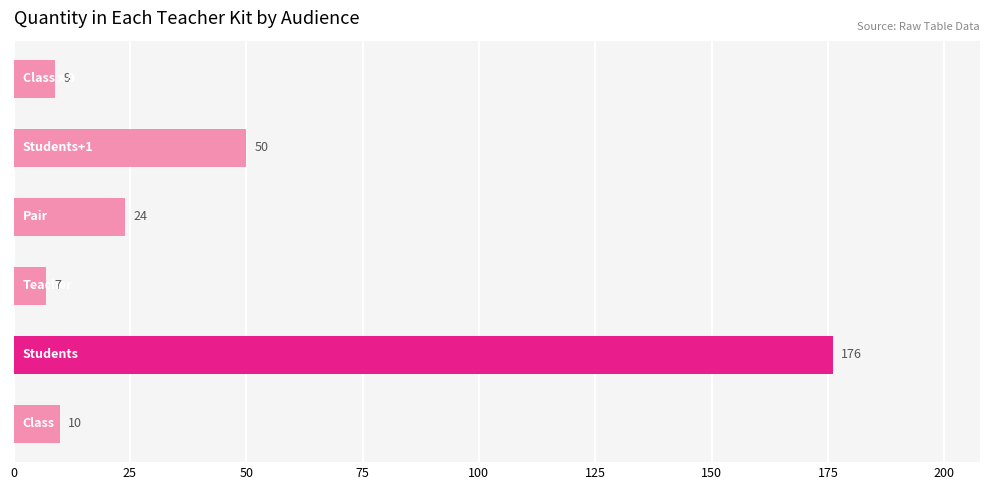

What is the average value?

46